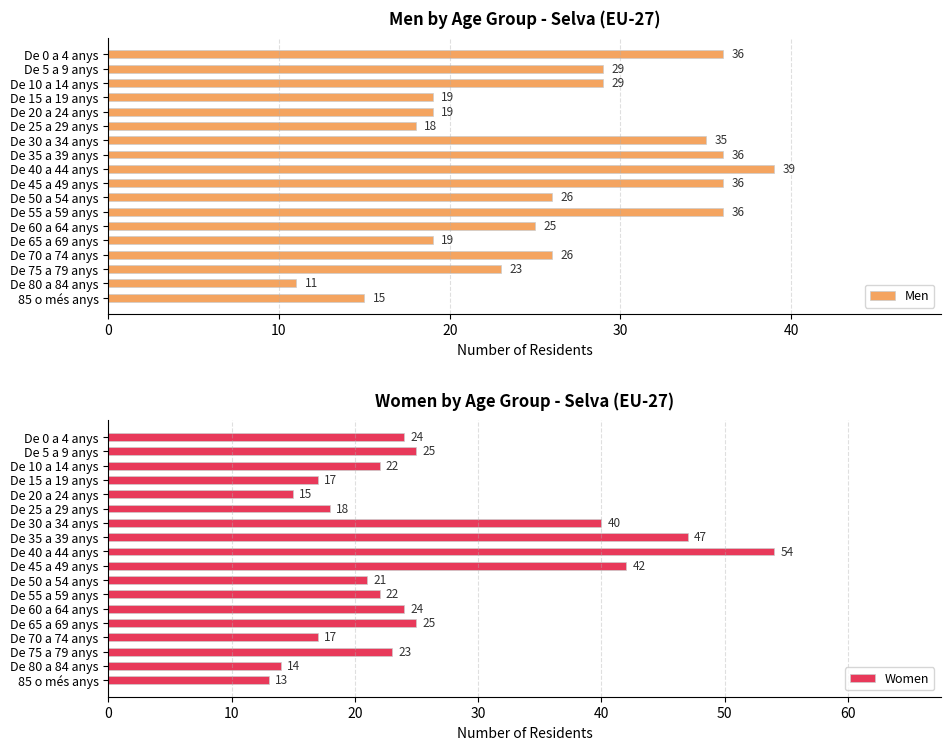

What is the maximum value for Women?

54